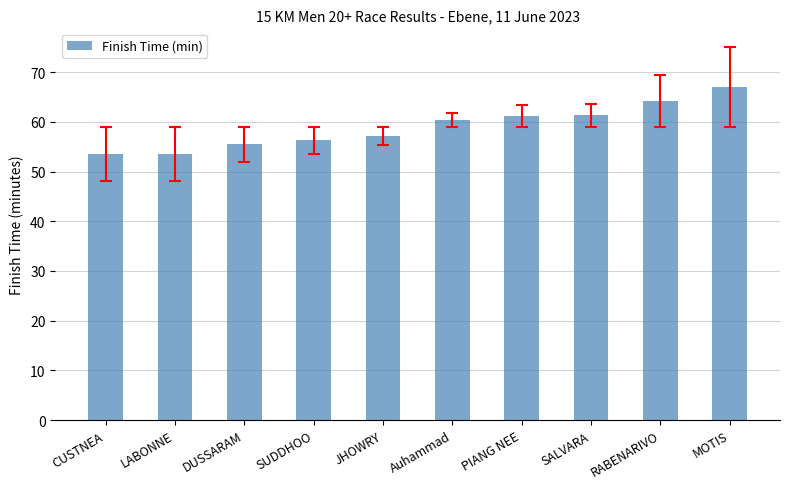

How many values are below 60?

5